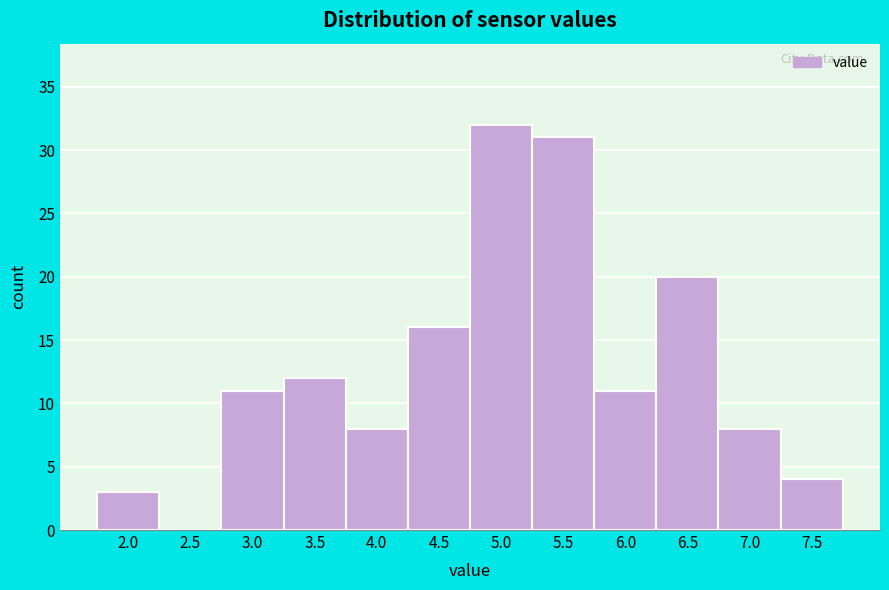

Reading right to left, list all the values displayed in this chart.

7.5=4	7.0=8	6.5=20	6.0=11	5.5=31	5.0=32	4.5=16	4.0=8	3.5=12	3.0=11	2.5=0	2.0=3